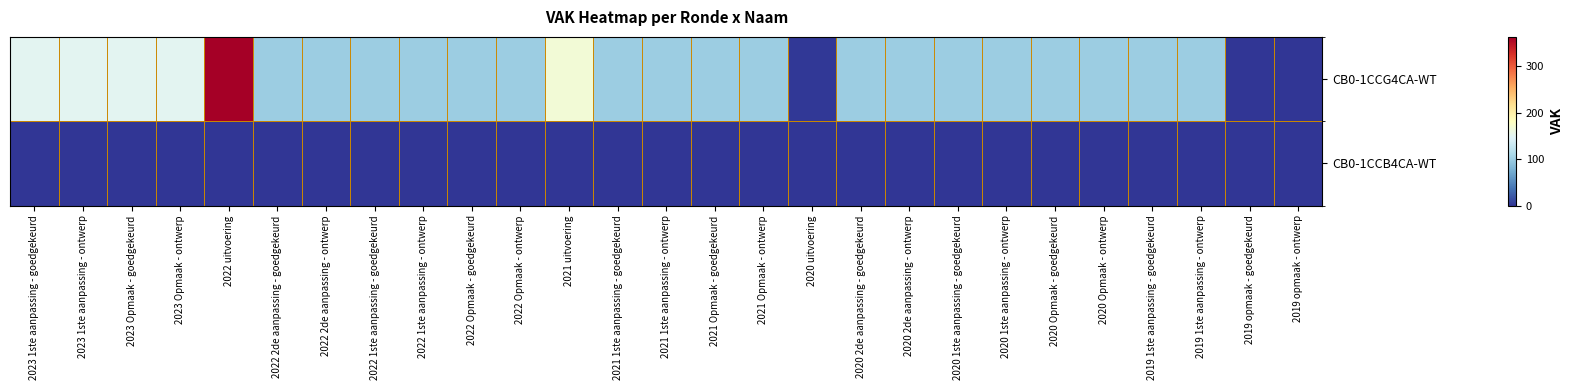

List the series in order of their overall mean, lowest first.

CB0-1CCB4CA-WT, CB0-1CCG4CA-WT